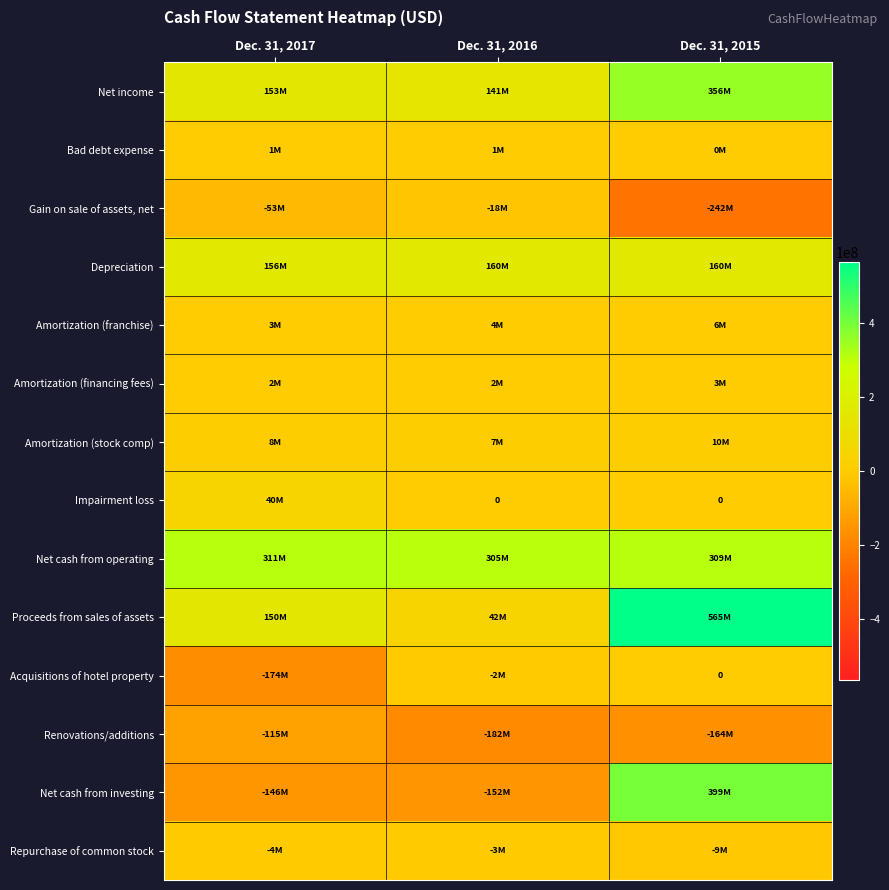

What is the difference between the Bad debt expense values at Dec. 31, 2016 and Dec. 31, 2015?

380000